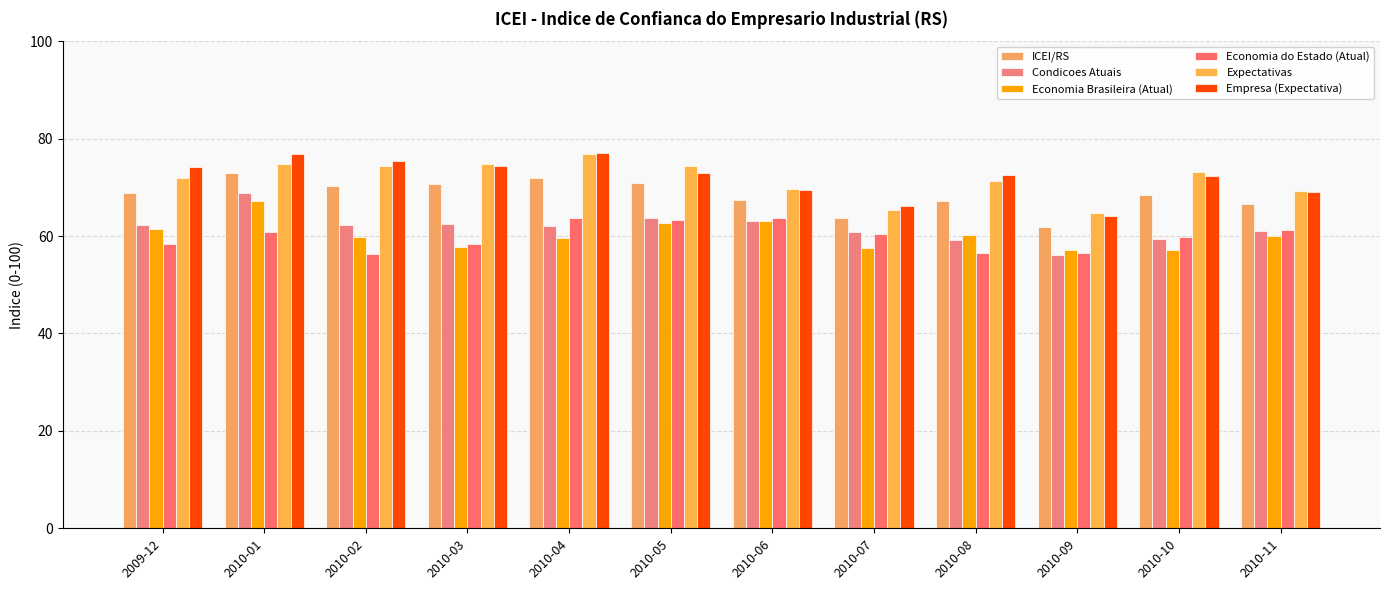

List the labels in order of Empresa (Expectativa) value, smallest first.

2010-09, 2010-07, 2010-11, 2010-06, 2010-10, 2010-08, 2010-05, 2009-12, 2010-03, 2010-02, 2010-01, 2010-04